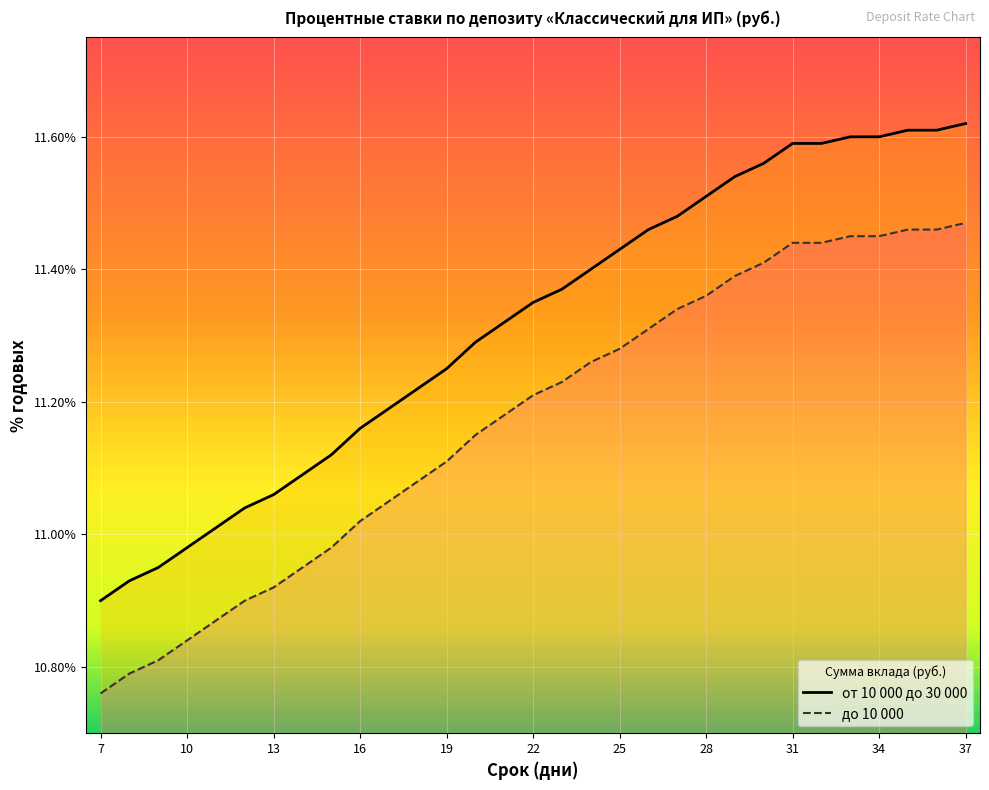

What is the difference between the maximum and minimum values in the от 10 000 до 30 000 series?

0.7